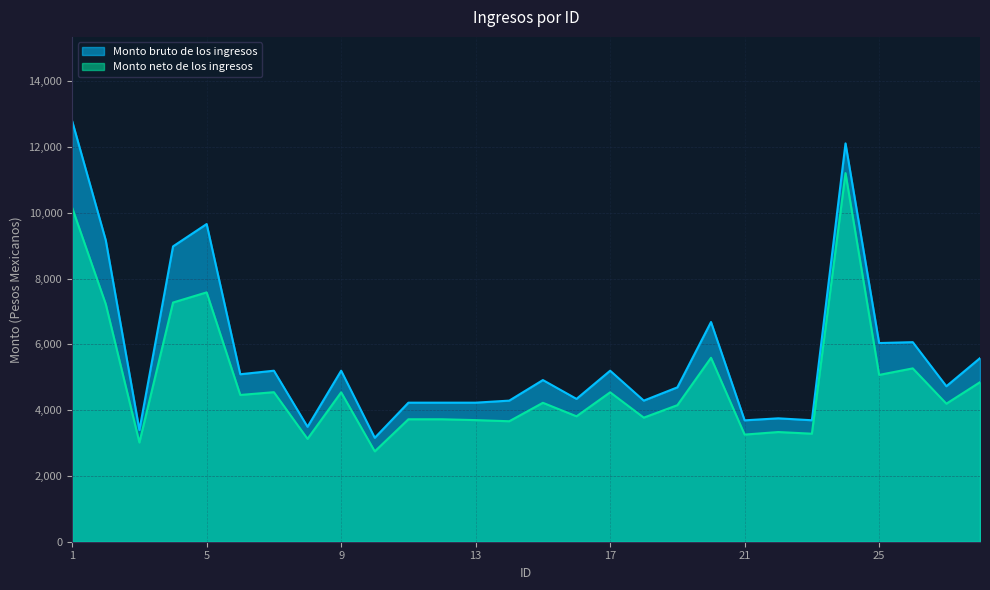

What is the difference between the highest and lowest values at 1?

2637.7